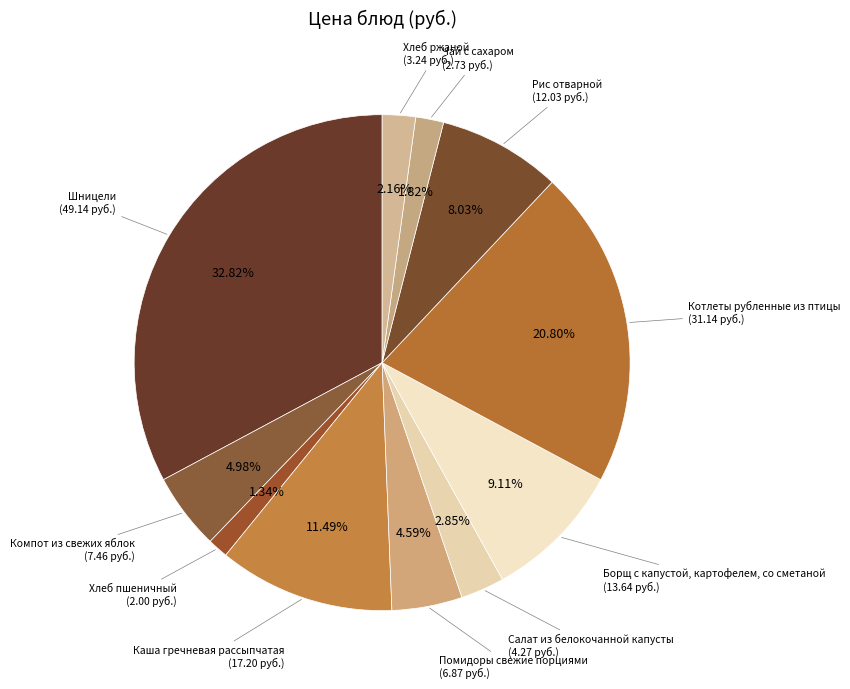

How many segments does this pie chart have?

11